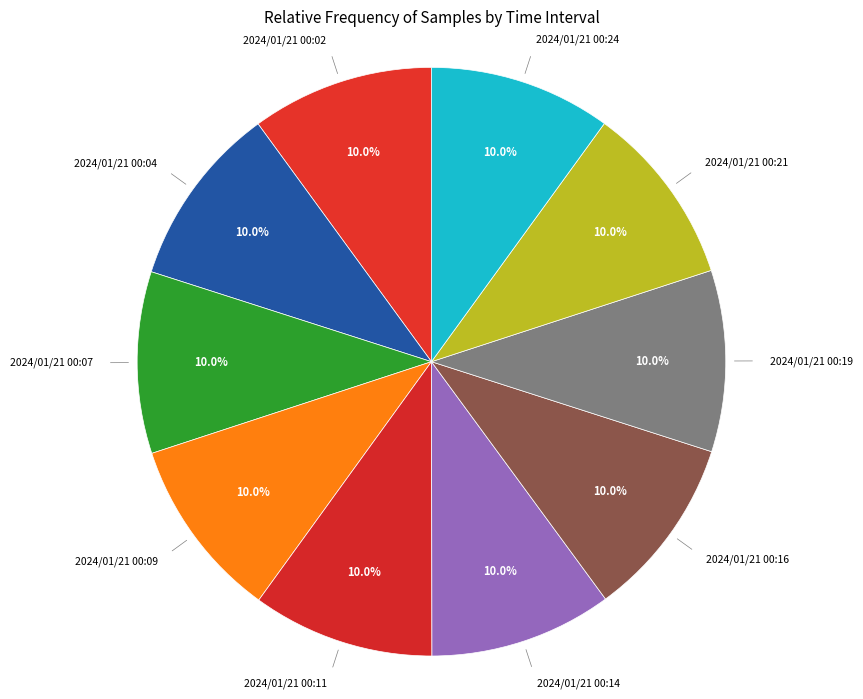

What percentage do 2024/01/21 00:02 and 2024/01/21 00:24 together represent?

20.0%